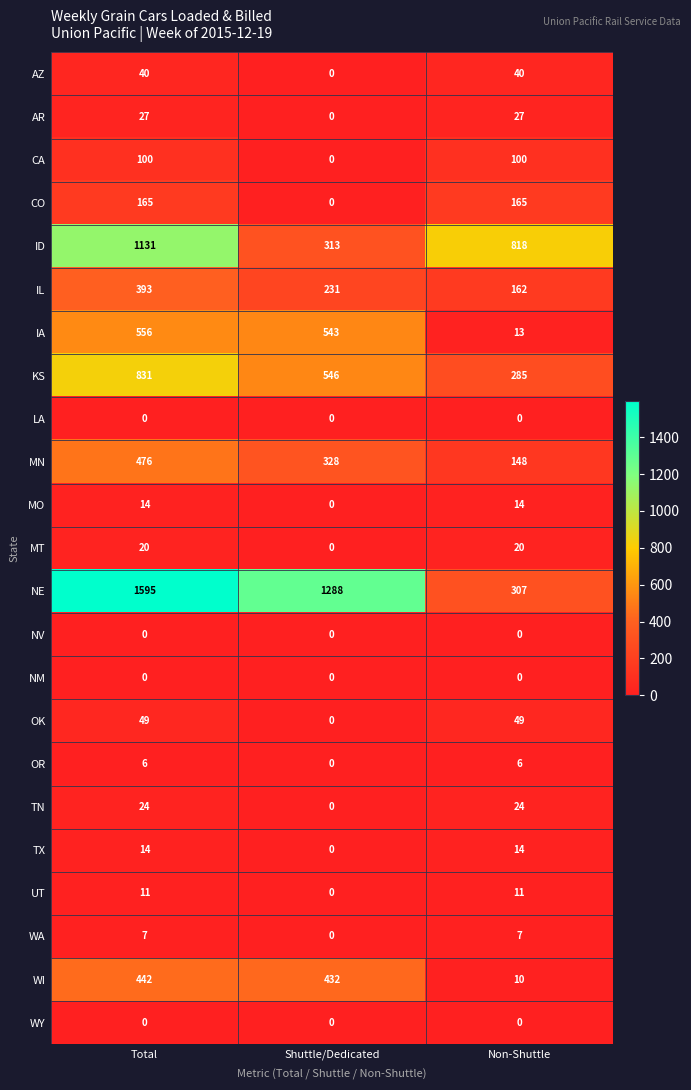

What is the total value across all series at Total?

5901